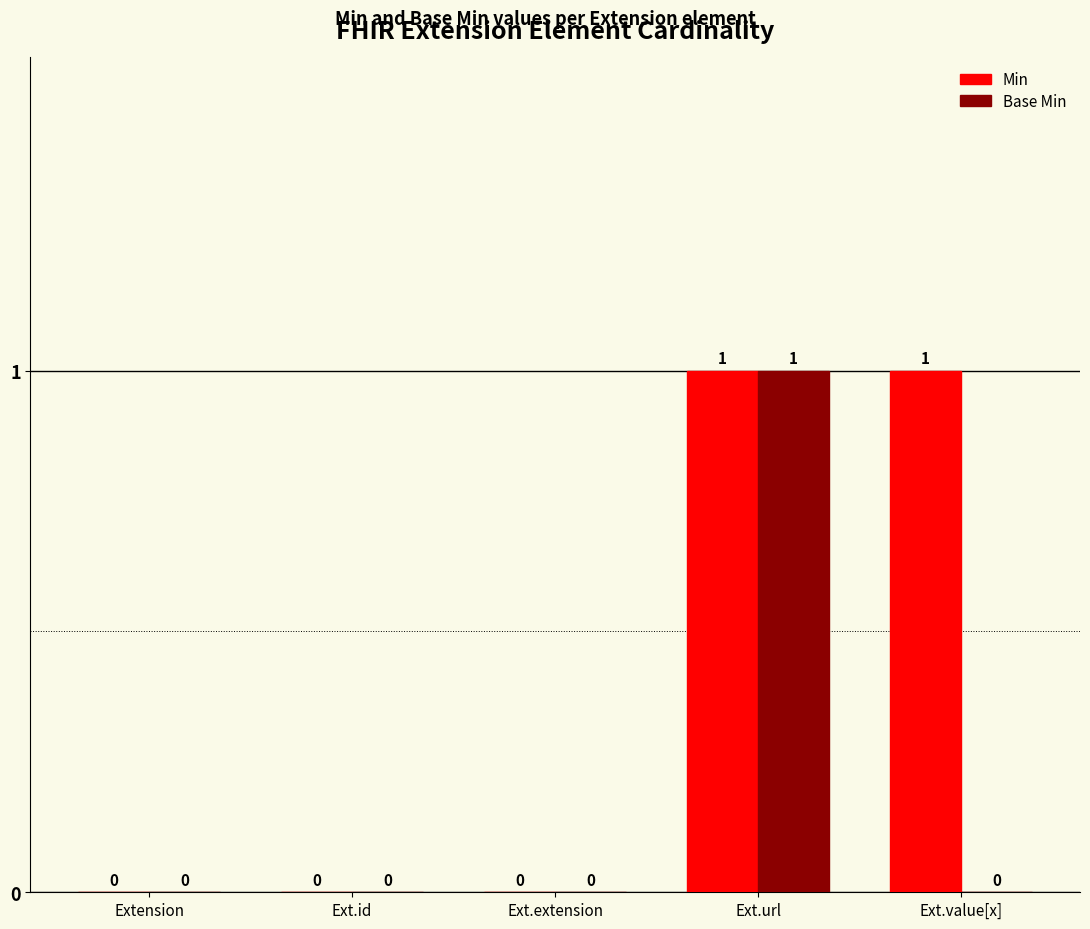

Are the bars grouped side by side (vs. stacked)?

Yes